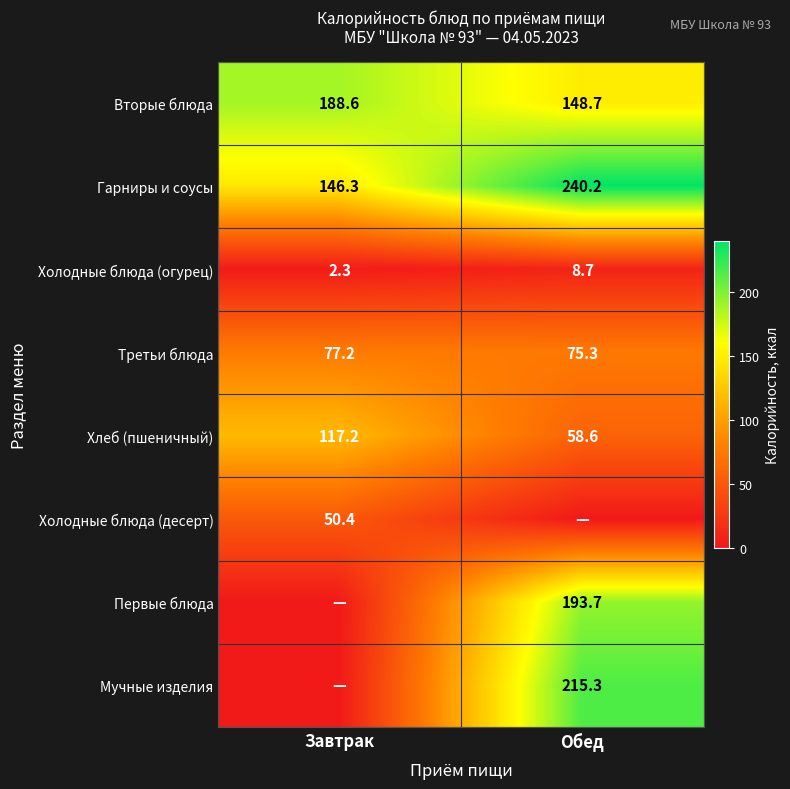

What is the difference between the Гарниры и соусы values at Завтрак and Обед?

93.9